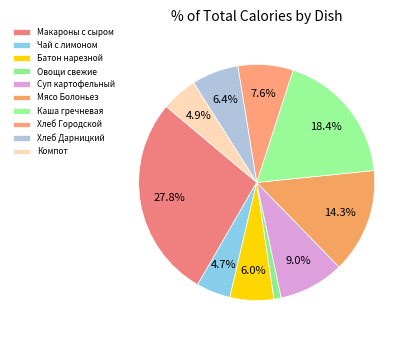

To the nearest percent, what portion does Овощи свежие represent?

1%